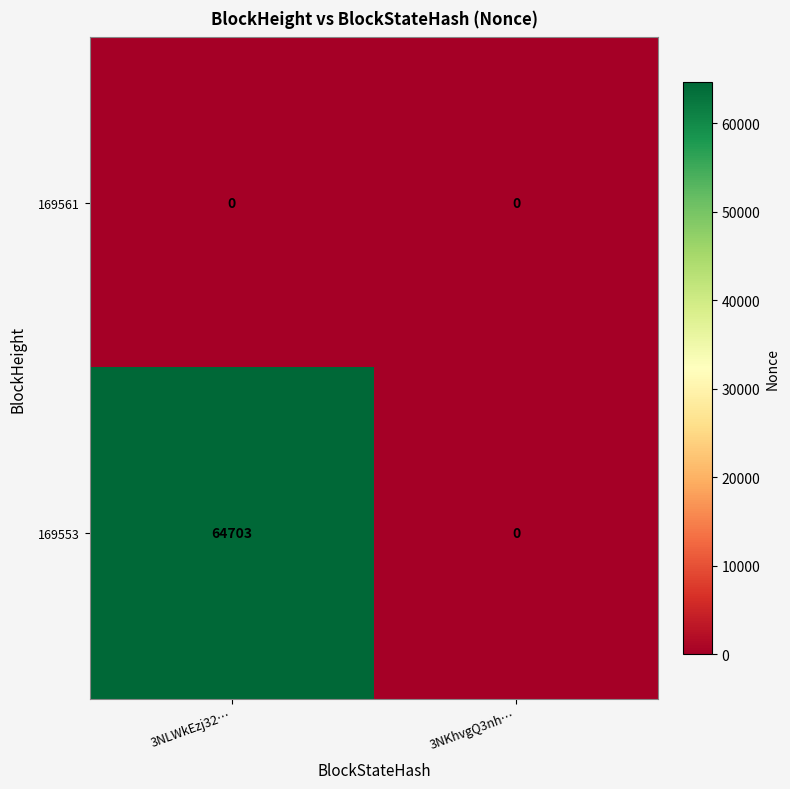

Which series has the largest total across all categories?

169553